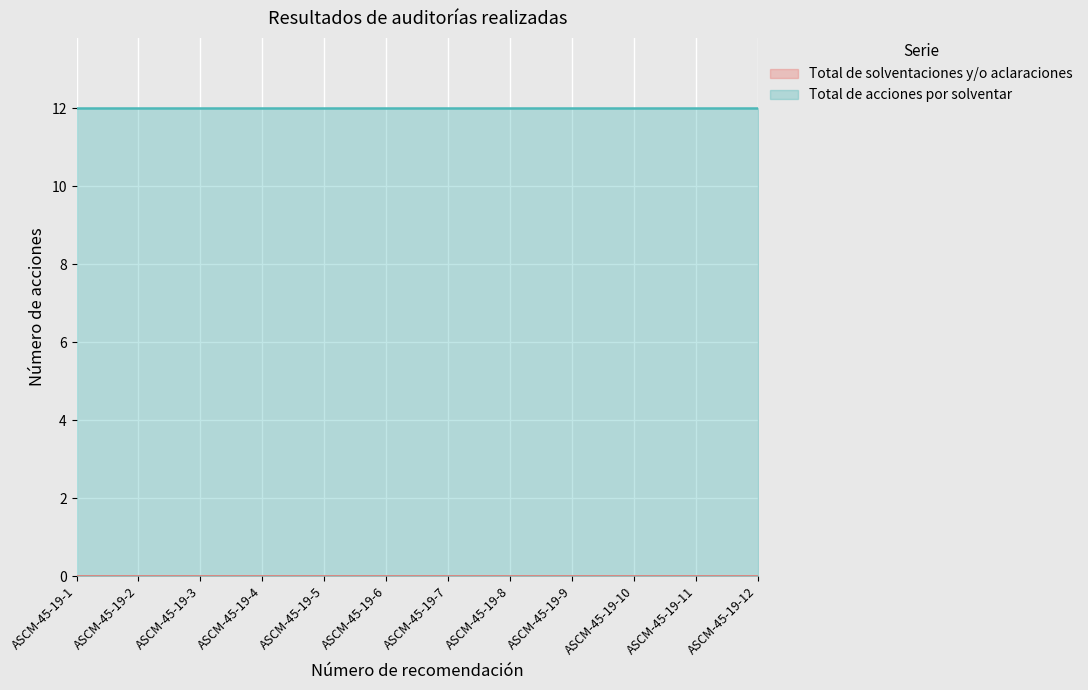

What are all the series names shown in the legend?

Total de solventaciones y/o aclaraciones, Total de acciones por solventar